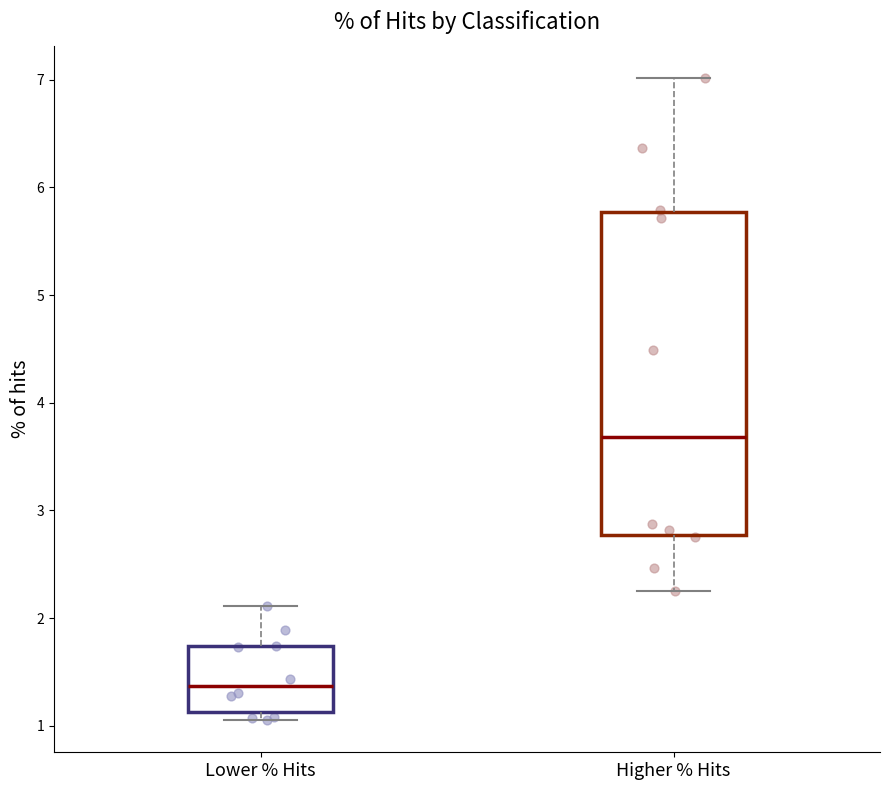

Reading left to right, read every box against the y-axis: the position of its median line, the range the box covers, and the ends of its whiskers. The values are not printed on the chart, so give them approximately, as read against the axis.

Lower % Hits: median 1.4, box 1.1 to 1.7, whiskers 1.1 (just below the box's lower edge) to 2.1
Higher % Hits: median 3.7, box 2.8 to 5.8, whiskers 2.3 to 7.0